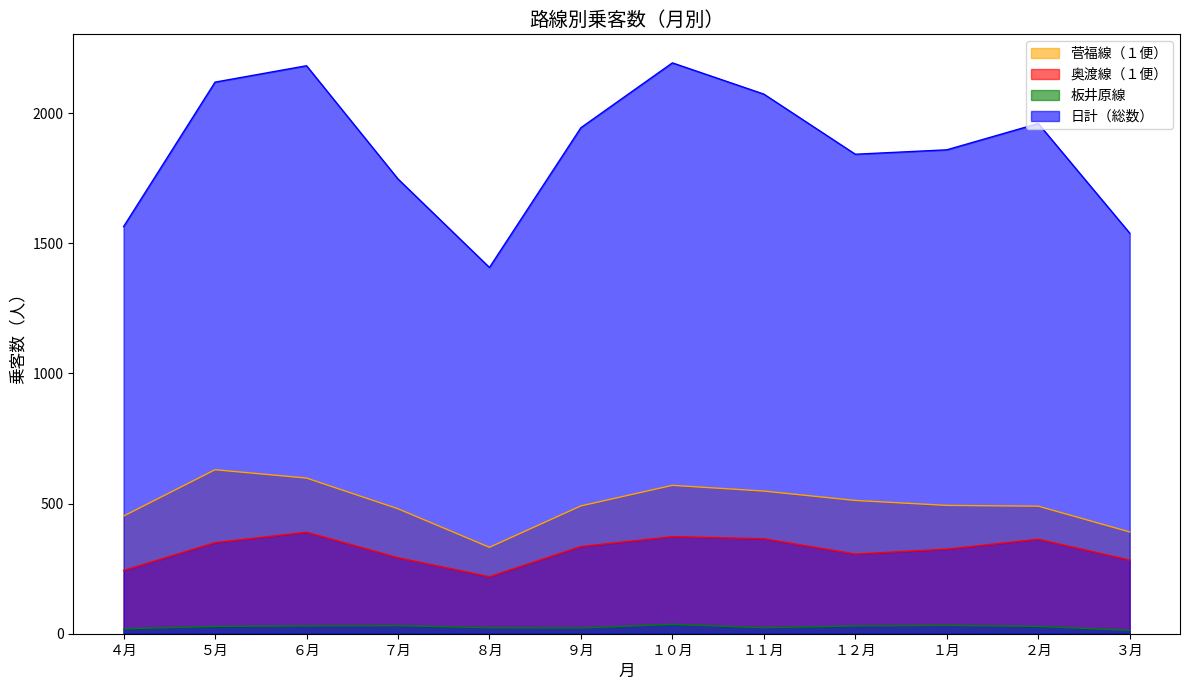

True or false: 日計（総数） and 奥渡線（１便） intersect in this chart.

False